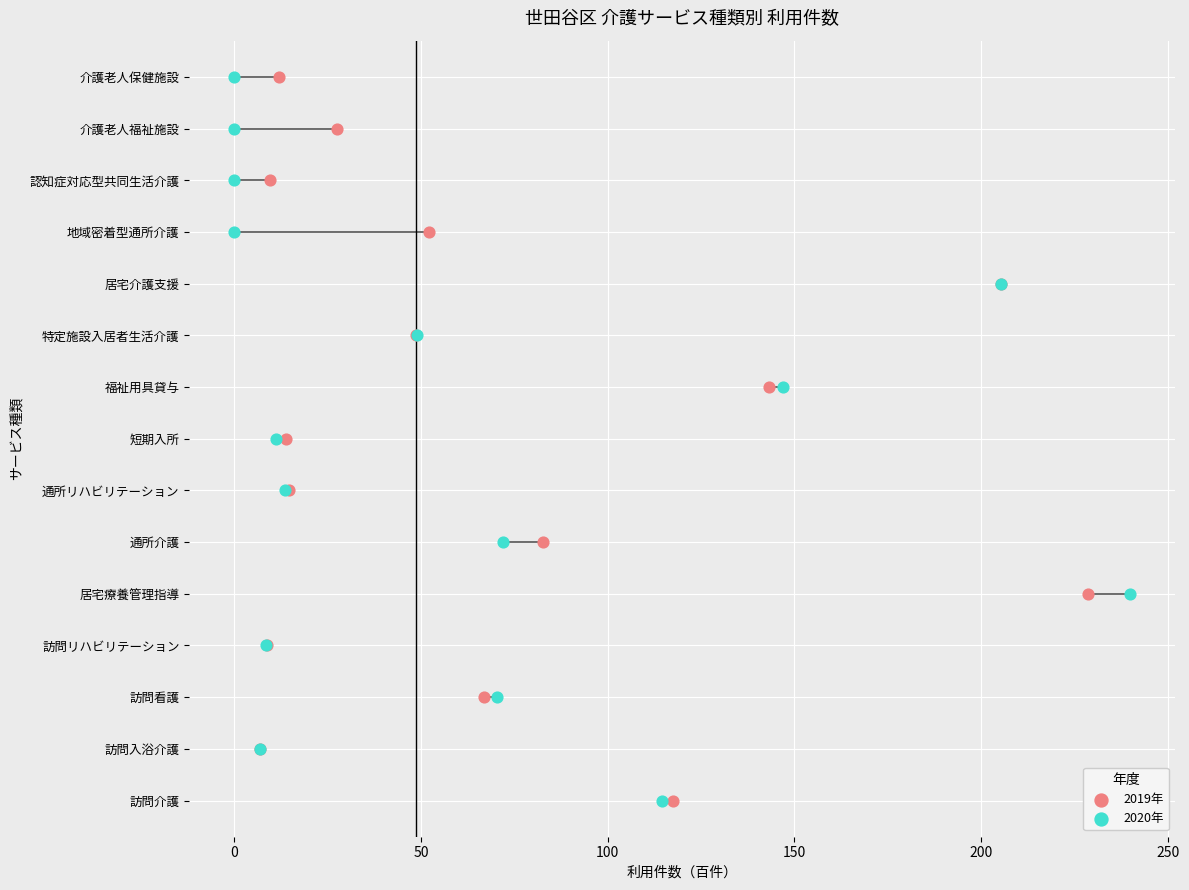

What are all the series names shown in the legend?

2019年, 2020年